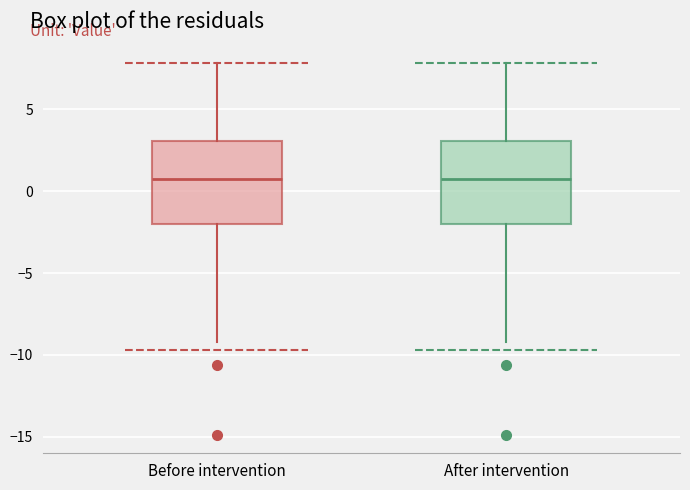

Where does the lower whisker of the box for Before intervention end on the y-axis? The values are not printed on the chart, so give them approximately, as read against the axis.

-9.0